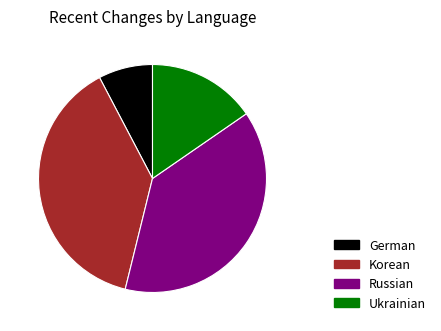

Does any single category account for the majority?

No